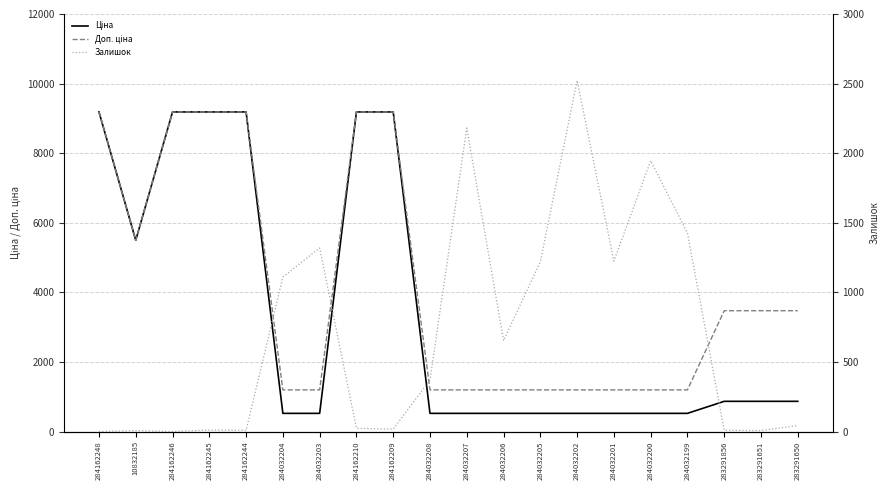

At which label is Залишок closest to 1261?

284032201